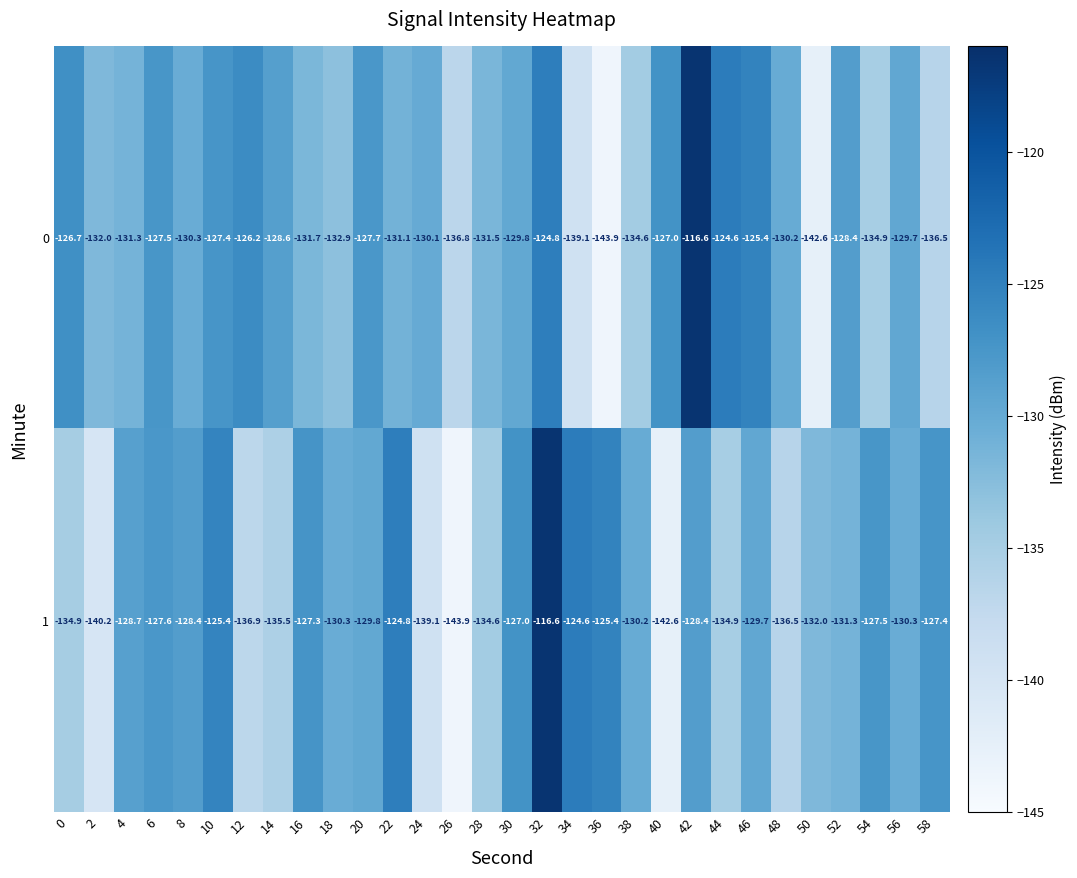

What is the difference between the 0 values at 38 and 52?

6.2